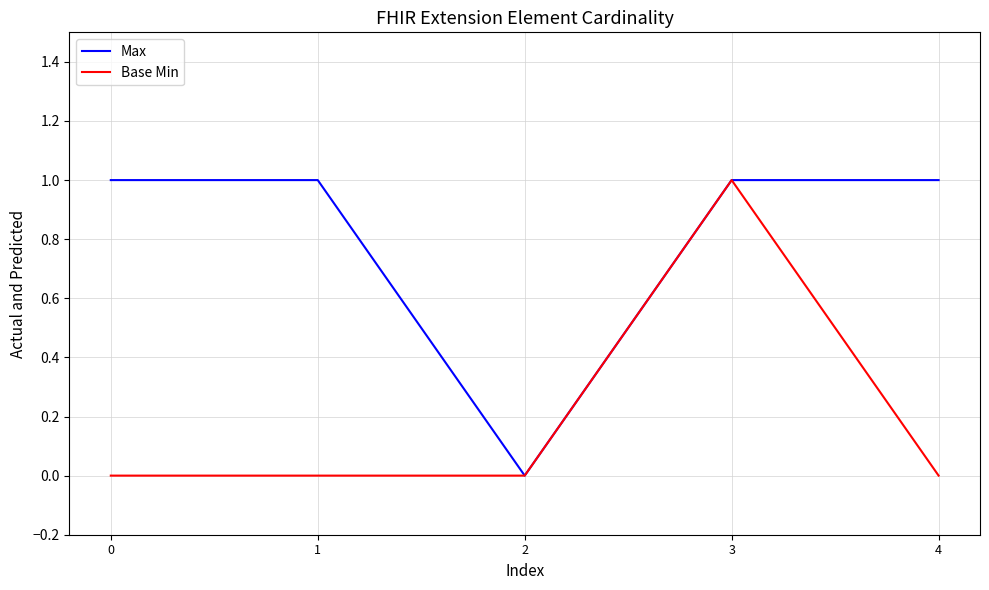

True or false: Base Min has more than 2 points higher than both neighbors.

False